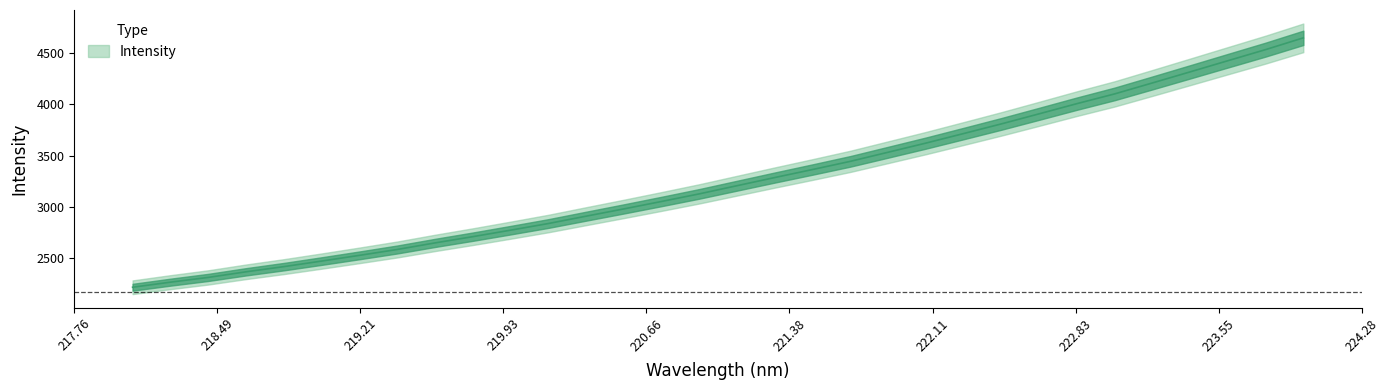

What is the sum of all values?

104317.9